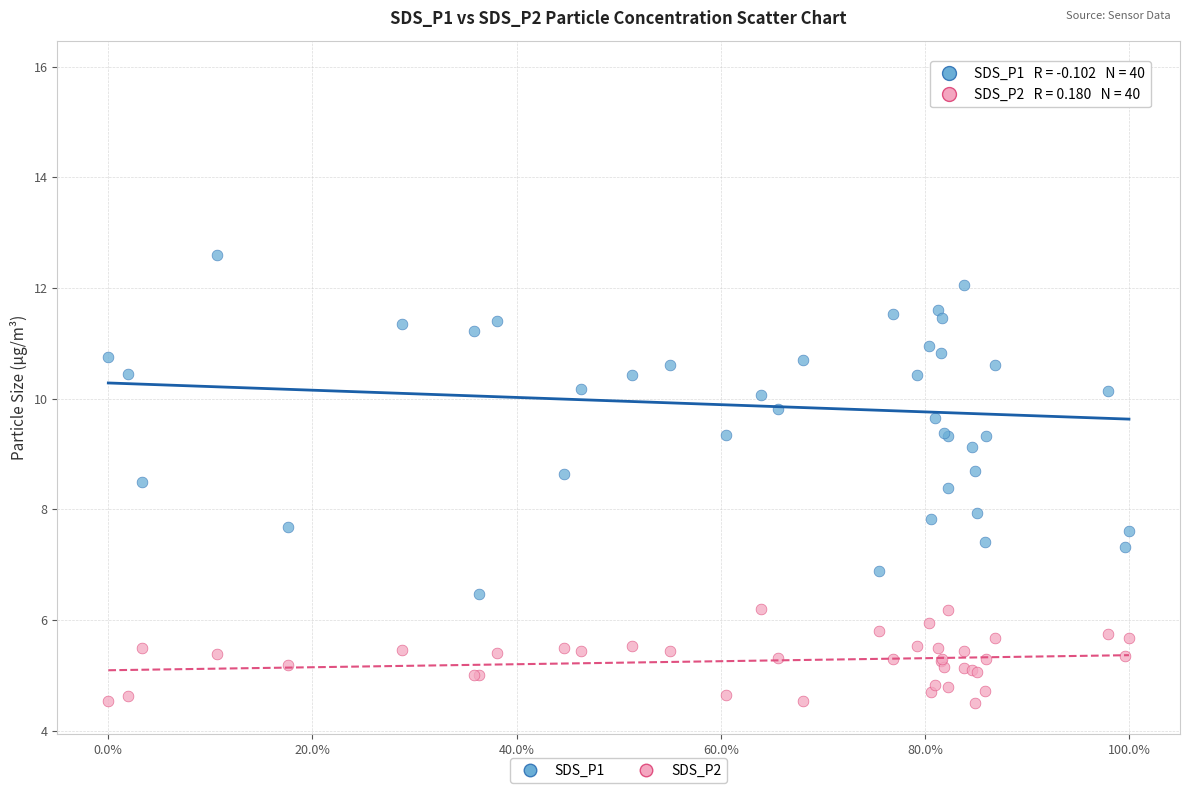

Which series has the widest spread of Y values?

SDS_P1